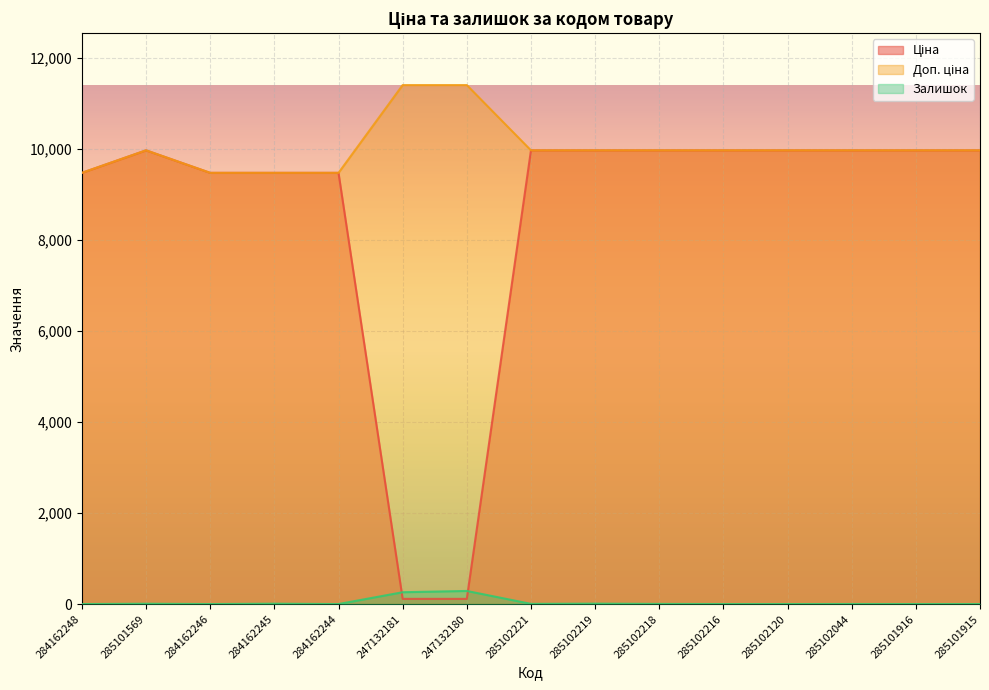

Reading left to right, extract all data points from this chart.

Ціна: 9480.1	9975.0	9480.1	9480.1	9480.1	114.1	114.1	9975.0	9975.0	9975.0	9975.0	9975.0	9975.0	9975.0	9975.0
Доп. ціна: 9480.1	9975.0	9480.1	9480.1	9480.1	11410.0	11410.0	9975.0	9975.0	9975.0	9975.0	9975.0	9975.0	9975.0	9975.0
Залишок: 0.0	7.0	0.0	8.0	0.0	260.0	288.0	4.0	9.0	3.0	0.0	0.0	1.0	0.0	0.0